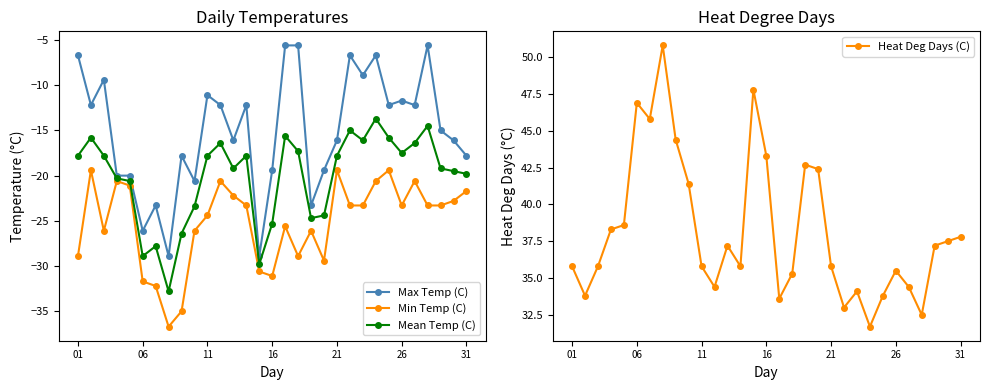

Is it true that Max Temp (C) equals -26.4 at 16?

False